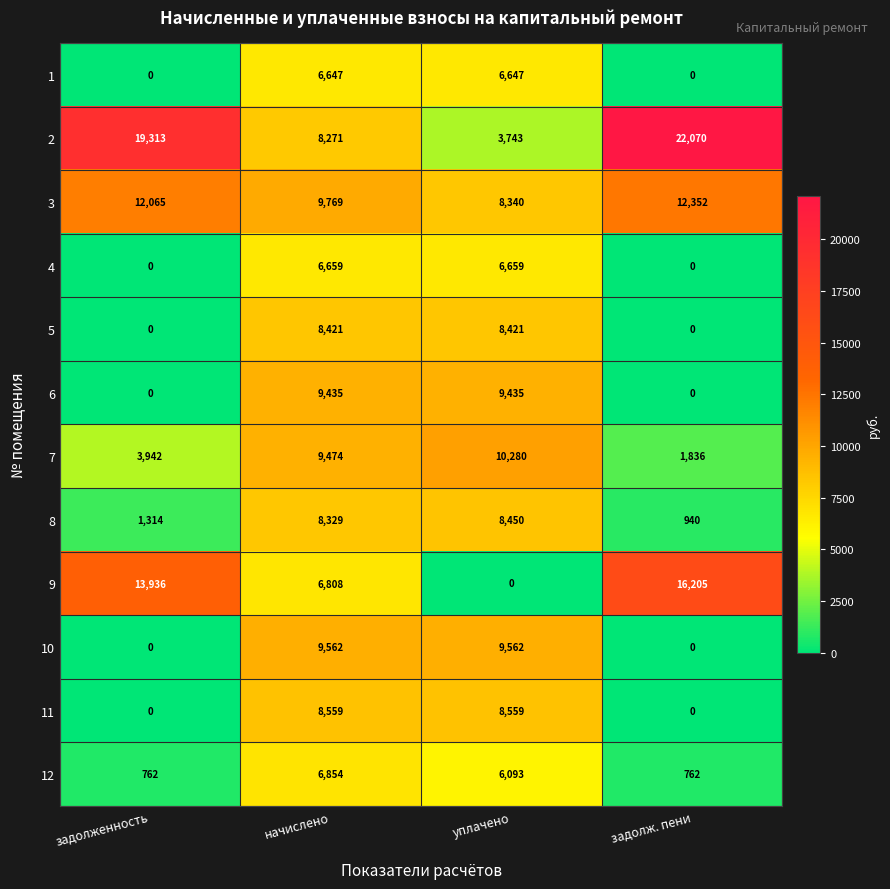

How many data points in 7 are less than 9474?

2